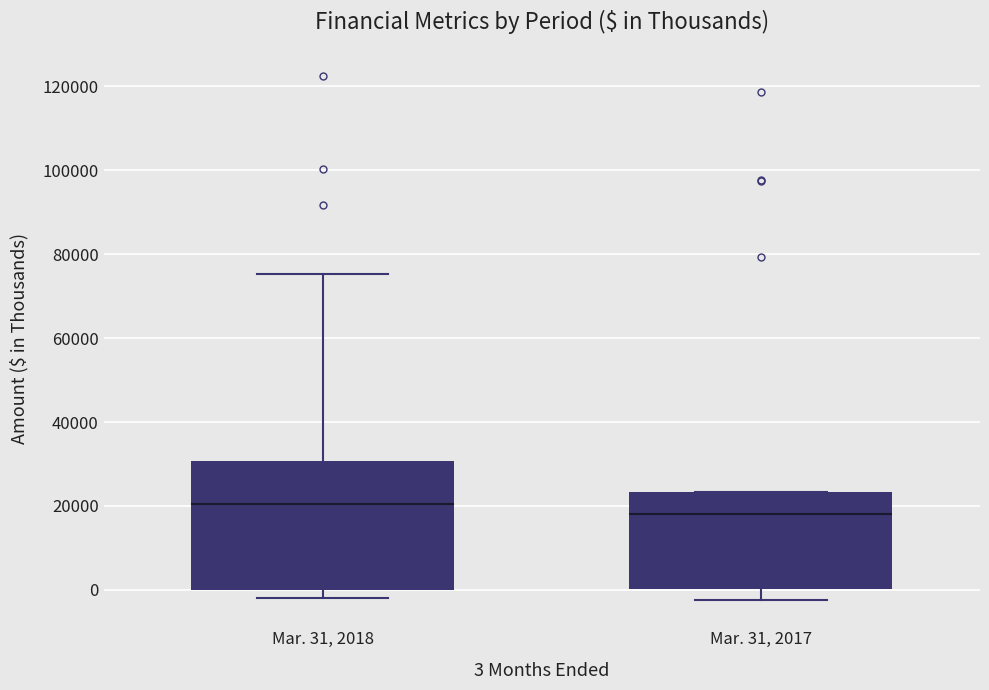

Reading left to right, transcribe this box plot: for each box, give where its median line is, the range the box spans, and where its two whiskers end, as read against the y-axis. The values are not printed on the chart, so give them approximately, as read against the axis.

Mar. 31, 2018: median 20000, box 0 to 30000, whiskers -2000 to 76000
Mar. 31, 2017: median 18000, box 0 to 24000, whiskers -2000 to 24000